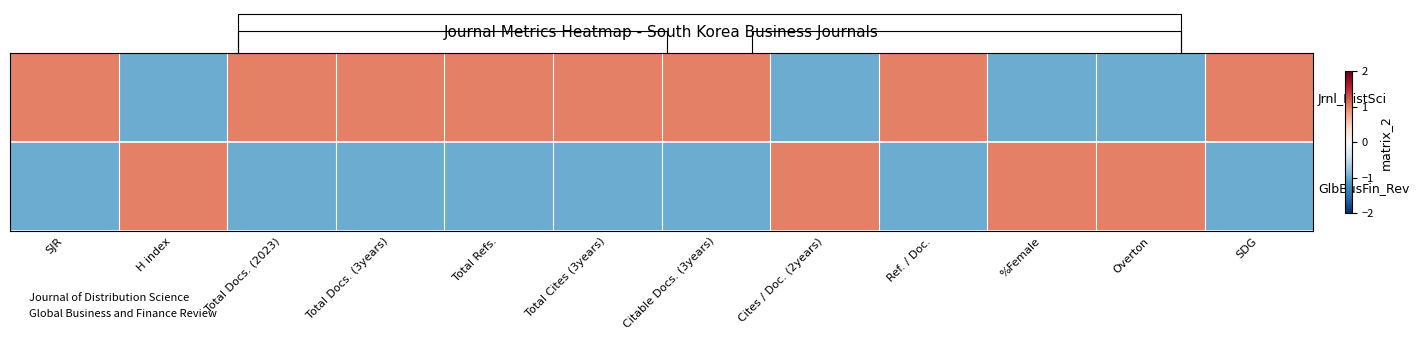

Which series has the largest range (max minus min)?

Jrnl_DistSci